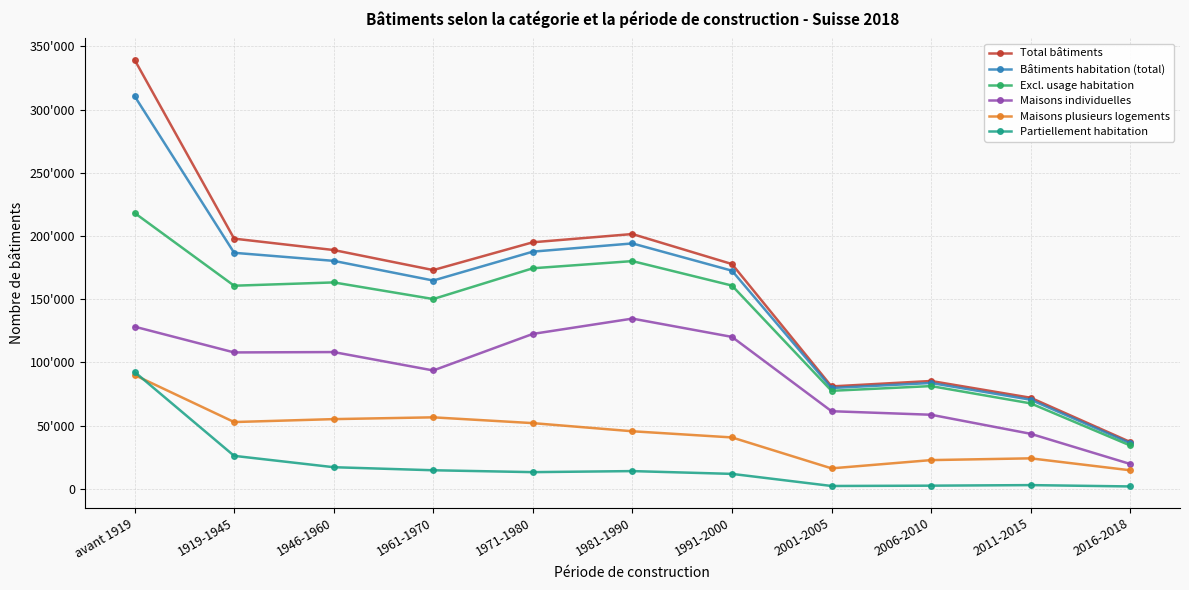

What is the maximum value for Maisons plusieurs logements?

89953